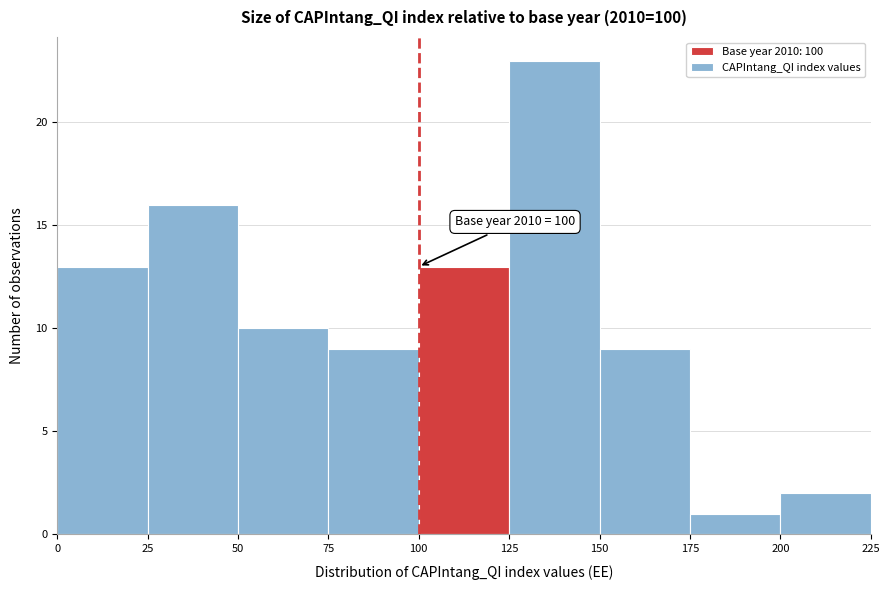

Which range on the x-axis has the tallest bar?

125 to 150